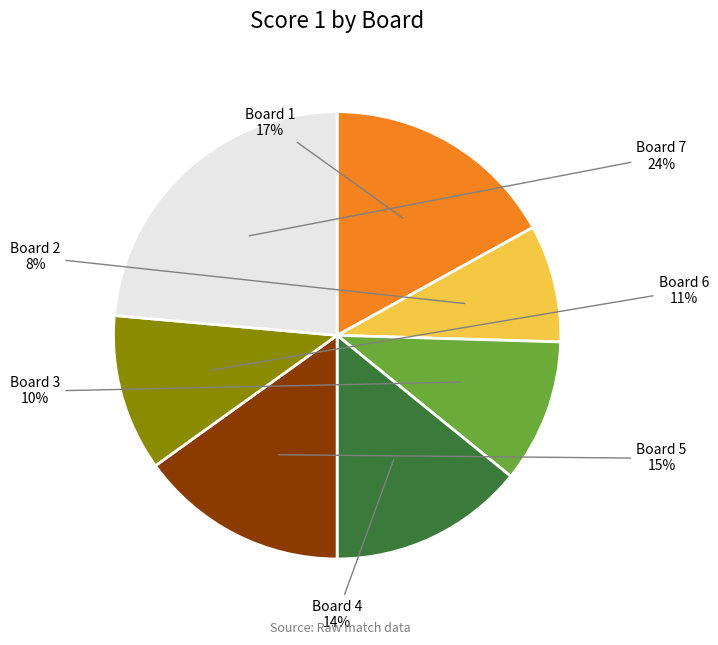

Is there any slice that represents more than half of the pie?

No